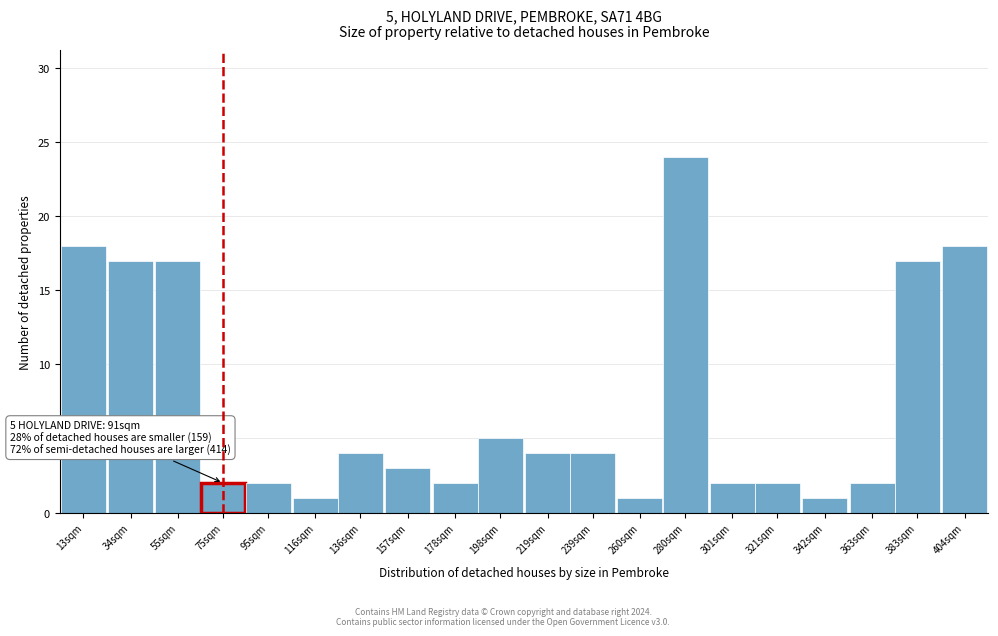

Reading left to right, transcribe all the data shown in this chart.

18	17	17	2	2	1	4	3	2	5	4	4	1	24	2	2	1	2	17	18